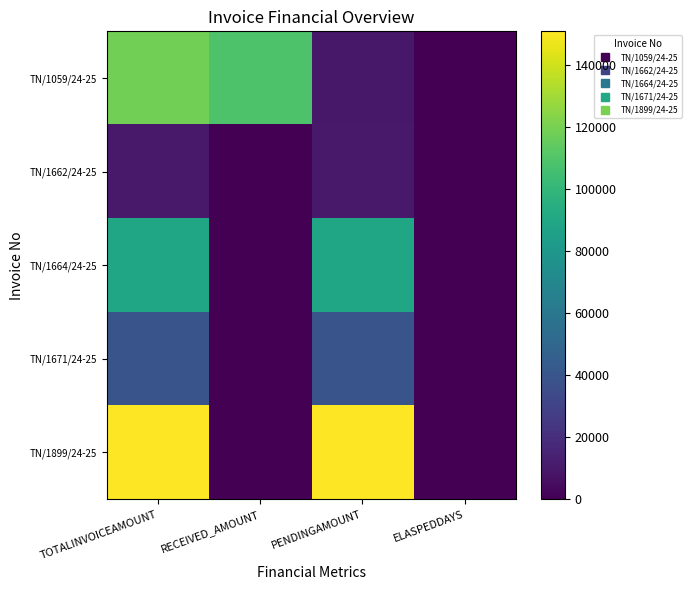

At which category is the sum across all series the highest?

TOTALINVOICEAMOUNT